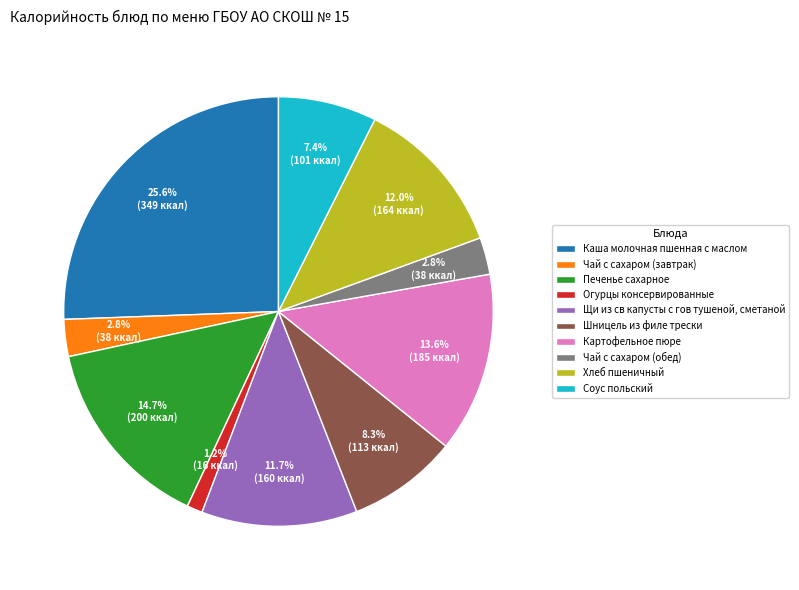

How many slices are in this pie chart?

10